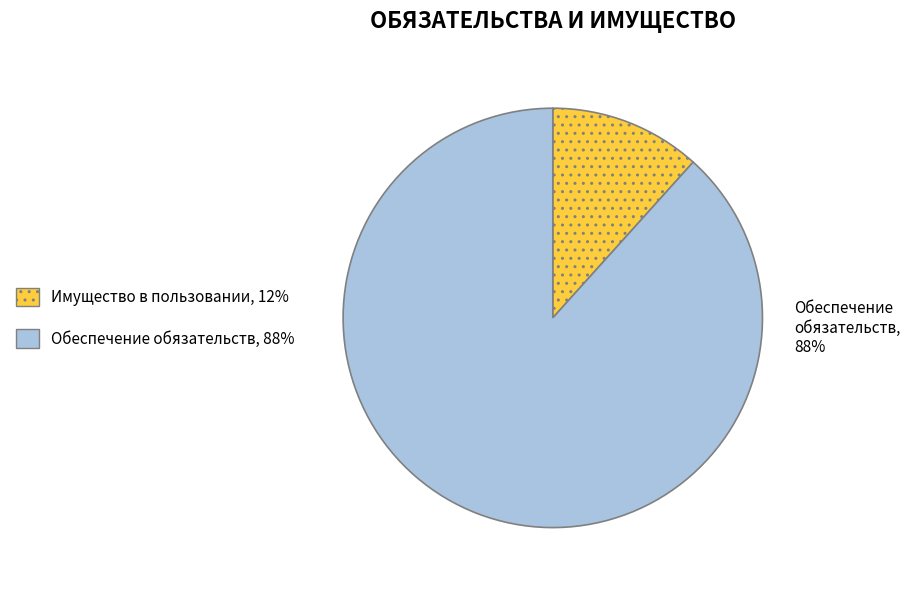

Is there a majority slice in this chart?

Yes